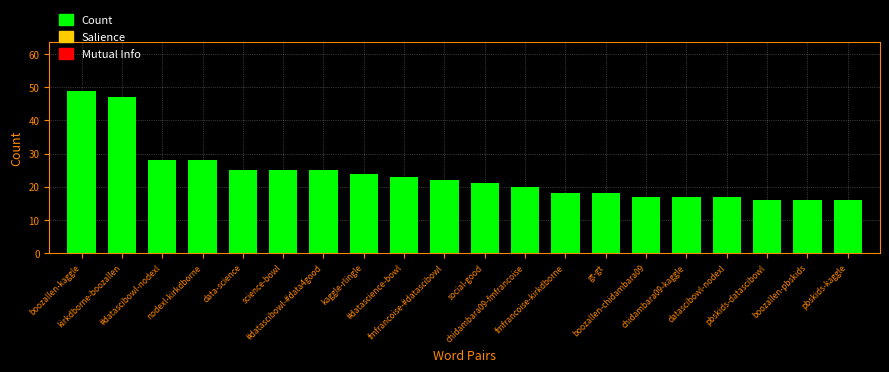

What is the label of the 15th bar from the right?

science-bowl